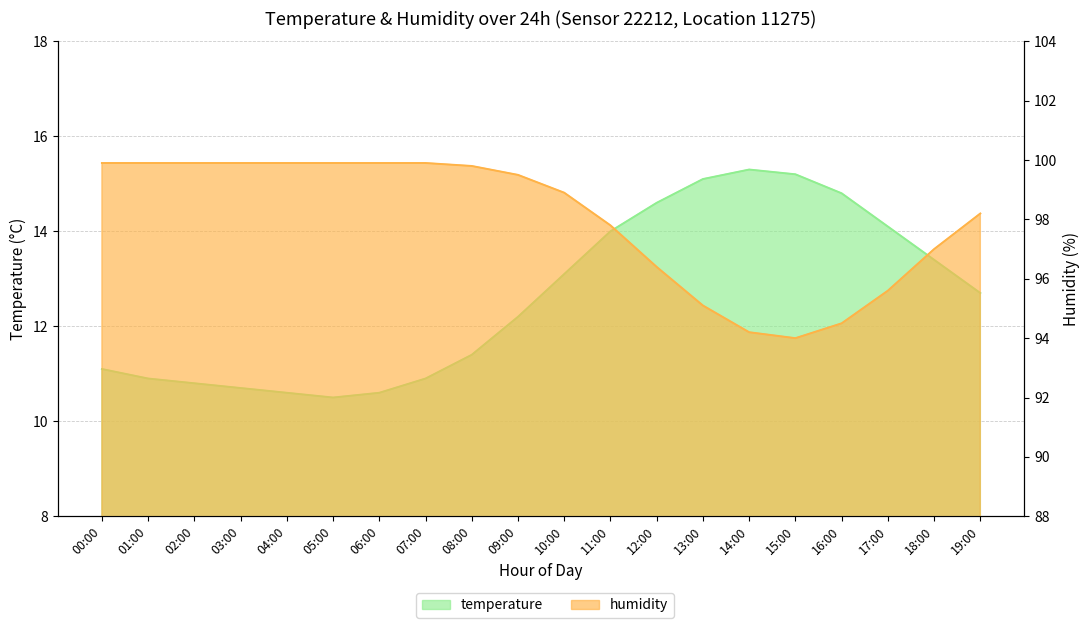

What position from the left is 04:00?

5